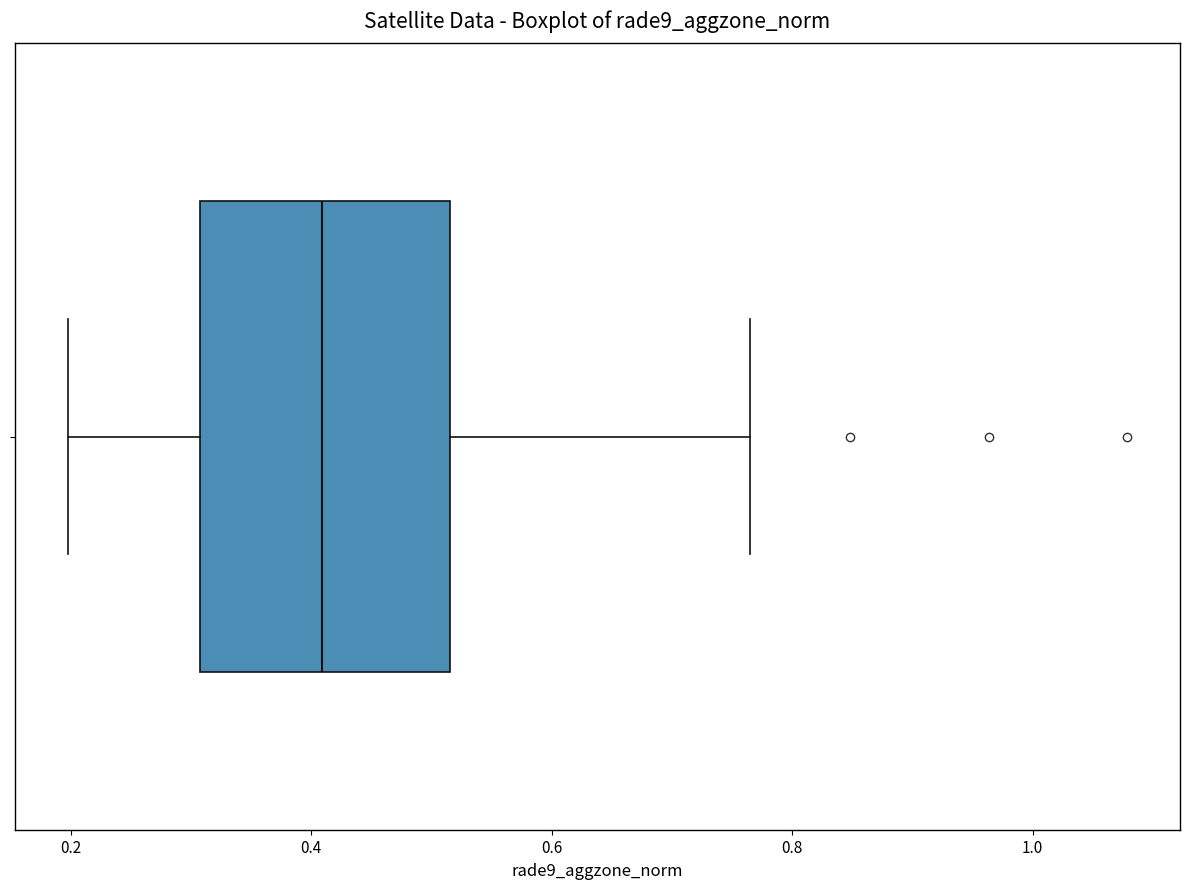

Transcribe this box plot: give where the median line is, the range the box spans, and where the two whiskers end, as read against the x-axis. The values are not printed on the chart, so give them approximately, as read against the axis.

median 0.40, box 0.30 to 0.52, whiskers 0.20 to 0.76